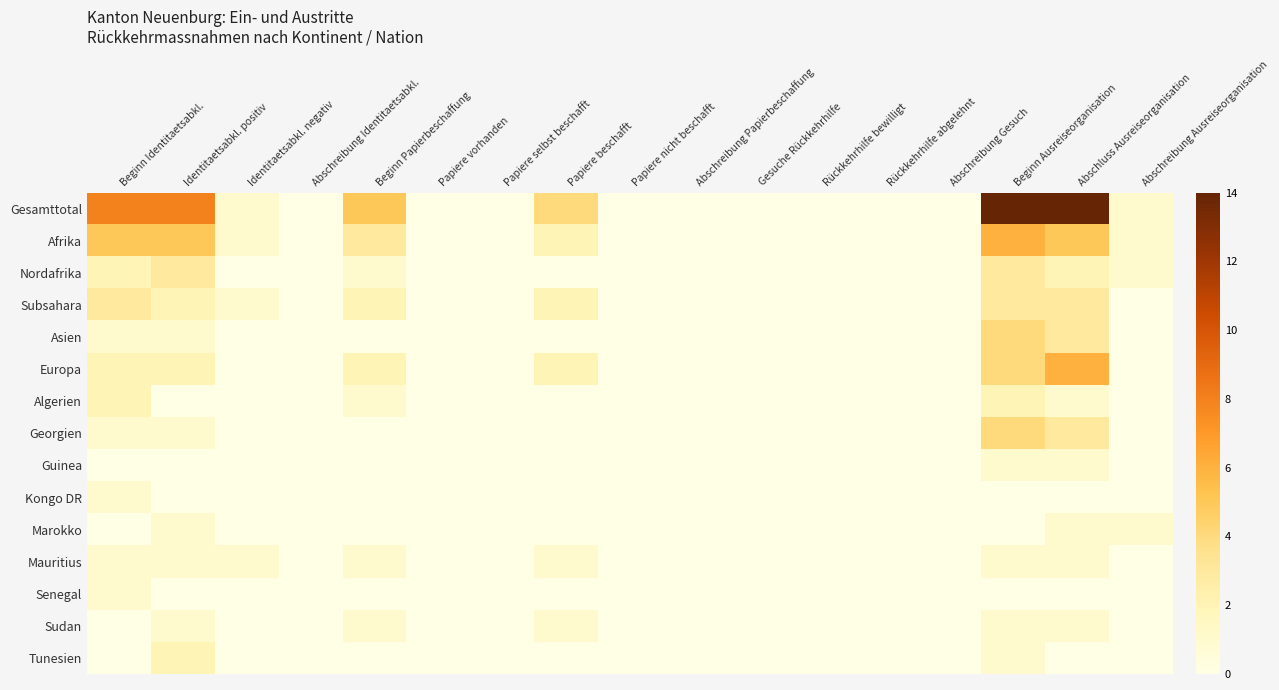

Reading right to left, what are all the values shown in this chart?

Gesamttotal: Abschreibung Ausreiseorganisation=1	Abschluss Ausreiseorganisation=14	Beginn Ausreiseorganisation=14	Abschreibung Gesuch=0	Rückkehrhilfe abgelehnt=0	Rückkehrhilfe bewilligt=0	Gesuche Rückkehrhilfe=0	Abschreibung Papierbeschaffung=0	Papiere nicht beschafft=0	Papiere beschafft=4	Papiere selbst beschafft=0	Papiere vorhanden=0	Beginn Papierbeschaffung=5	Abschreibung Identitaetsabkl.=0	Identitaetsabkl. negativ=1	Identitaetsabkl. positiv=8	Beginn Identitaetsabkl.=8
Afrika: Abschreibung Ausreiseorganisation=1	Abschluss Ausreiseorganisation=5	Beginn Ausreiseorganisation=6	Abschreibung Gesuch=0	Rückkehrhilfe abgelehnt=0	Rückkehrhilfe bewilligt=0	Gesuche Rückkehrhilfe=0	Abschreibung Papierbeschaffung=0	Papiere nicht beschafft=0	Papiere beschafft=2	Papiere selbst beschafft=0	Papiere vorhanden=0	Beginn Papierbeschaffung=3	Abschreibung Identitaetsabkl.=0	Identitaetsabkl. negativ=1	Identitaetsabkl. positiv=5	Beginn Identitaetsabkl.=5
Nordafrika: Abschreibung Ausreiseorganisation=1	Abschluss Ausreiseorganisation=2	Beginn Ausreiseorganisation=3	Abschreibung Gesuch=0	Rückkehrhilfe abgelehnt=0	Rückkehrhilfe bewilligt=0	Gesuche Rückkehrhilfe=0	Abschreibung Papierbeschaffung=0	Papiere nicht beschafft=0	Papiere beschafft=0	Papiere selbst beschafft=0	Papiere vorhanden=0	Beginn Papierbeschaffung=1	Abschreibung Identitaetsabkl.=0	Identitaetsabkl. negativ=0	Identitaetsabkl. positiv=3	Beginn Identitaetsabkl.=2
Subsahara: Abschreibung Ausreiseorganisation=0	Abschluss Ausreiseorganisation=3	Beginn Ausreiseorganisation=3	Abschreibung Gesuch=0	Rückkehrhilfe abgelehnt=0	Rückkehrhilfe bewilligt=0	Gesuche Rückkehrhilfe=0	Abschreibung Papierbeschaffung=0	Papiere nicht beschafft=0	Papiere beschafft=2	Papiere selbst beschafft=0	Papiere vorhanden=0	Beginn Papierbeschaffung=2	Abschreibung Identitaetsabkl.=0	Identitaetsabkl. negativ=1	Identitaetsabkl. positiv=2	Beginn Identitaetsabkl.=3
Asien: Abschreibung Ausreiseorganisation=0	Abschluss Ausreiseorganisation=3	Beginn Ausreiseorganisation=4	Abschreibung Gesuch=0	Rückkehrhilfe abgelehnt=0	Rückkehrhilfe bewilligt=0	Gesuche Rückkehrhilfe=0	Abschreibung Papierbeschaffung=0	Papiere nicht beschafft=0	Papiere beschafft=0	Papiere selbst beschafft=0	Papiere vorhanden=0	Beginn Papierbeschaffung=0	Abschreibung Identitaetsabkl.=0	Identitaetsabkl. negativ=0	Identitaetsabkl. positiv=1	Beginn Identitaetsabkl.=1
Europa: Abschreibung Ausreiseorganisation=0	Abschluss Ausreiseorganisation=6	Beginn Ausreiseorganisation=4	Abschreibung Gesuch=0	Rückkehrhilfe abgelehnt=0	Rückkehrhilfe bewilligt=0	Gesuche Rückkehrhilfe=0	Abschreibung Papierbeschaffung=0	Papiere nicht beschafft=0	Papiere beschafft=2	Papiere selbst beschafft=0	Papiere vorhanden=0	Beginn Papierbeschaffung=2	Abschreibung Identitaetsabkl.=0	Identitaetsabkl. negativ=0	Identitaetsabkl. positiv=2	Beginn Identitaetsabkl.=2
Algerien: Abschreibung Ausreiseorganisation=0	Abschluss Ausreiseorganisation=1	Beginn Ausreiseorganisation=2	Abschreibung Gesuch=0	Rückkehrhilfe abgelehnt=0	Rückkehrhilfe bewilligt=0	Gesuche Rückkehrhilfe=0	Abschreibung Papierbeschaffung=0	Papiere nicht beschafft=0	Papiere beschafft=0	Papiere selbst beschafft=0	Papiere vorhanden=0	Beginn Papierbeschaffung=1	Abschreibung Identitaetsabkl.=0	Identitaetsabkl. negativ=0	Identitaetsabkl. positiv=0	Beginn Identitaetsabkl.=2
Georgien: Abschreibung Ausreiseorganisation=0	Abschluss Ausreiseorganisation=3	Beginn Ausreiseorganisation=4	Abschreibung Gesuch=0	Rückkehrhilfe abgelehnt=0	Rückkehrhilfe bewilligt=0	Gesuche Rückkehrhilfe=0	Abschreibung Papierbeschaffung=0	Papiere nicht beschafft=0	Papiere beschafft=0	Papiere selbst beschafft=0	Papiere vorhanden=0	Beginn Papierbeschaffung=0	Abschreibung Identitaetsabkl.=0	Identitaetsabkl. negativ=0	Identitaetsabkl. positiv=1	Beginn Identitaetsabkl.=1
Guinea: Abschreibung Ausreiseorganisation=0	Abschluss Ausreiseorganisation=1	Beginn Ausreiseorganisation=1	Abschreibung Gesuch=0	Rückkehrhilfe abgelehnt=0	Rückkehrhilfe bewilligt=0	Gesuche Rückkehrhilfe=0	Abschreibung Papierbeschaffung=0	Papiere nicht beschafft=0	Papiere beschafft=0	Papiere selbst beschafft=0	Papiere vorhanden=0	Beginn Papierbeschaffung=0	Abschreibung Identitaetsabkl.=0	Identitaetsabkl. negativ=0	Identitaetsabkl. positiv=0	Beginn Identitaetsabkl.=0
Kongo DR: Abschreibung Ausreiseorganisation=0	Abschluss Ausreiseorganisation=0	Beginn Ausreiseorganisation=0	Abschreibung Gesuch=0	Rückkehrhilfe abgelehnt=0	Rückkehrhilfe bewilligt=0	Gesuche Rückkehrhilfe=0	Abschreibung Papierbeschaffung=0	Papiere nicht beschafft=0	Papiere beschafft=0	Papiere selbst beschafft=0	Papiere vorhanden=0	Beginn Papierbeschaffung=0	Abschreibung Identitaetsabkl.=0	Identitaetsabkl. negativ=0	Identitaetsabkl. positiv=0	Beginn Identitaetsabkl.=1
Marokko: Abschreibung Ausreiseorganisation=1	Abschluss Ausreiseorganisation=1	Beginn Ausreiseorganisation=0	Abschreibung Gesuch=0	Rückkehrhilfe abgelehnt=0	Rückkehrhilfe bewilligt=0	Gesuche Rückkehrhilfe=0	Abschreibung Papierbeschaffung=0	Papiere nicht beschafft=0	Papiere beschafft=0	Papiere selbst beschafft=0	Papiere vorhanden=0	Beginn Papierbeschaffung=0	Abschreibung Identitaetsabkl.=0	Identitaetsabkl. negativ=0	Identitaetsabkl. positiv=1	Beginn Identitaetsabkl.=0
Mauritius: Abschreibung Ausreiseorganisation=0	Abschluss Ausreiseorganisation=1	Beginn Ausreiseorganisation=1	Abschreibung Gesuch=0	Rückkehrhilfe abgelehnt=0	Rückkehrhilfe bewilligt=0	Gesuche Rückkehrhilfe=0	Abschreibung Papierbeschaffung=0	Papiere nicht beschafft=0	Papiere beschafft=1	Papiere selbst beschafft=0	Papiere vorhanden=0	Beginn Papierbeschaffung=1	Abschreibung Identitaetsabkl.=0	Identitaetsabkl. negativ=1	Identitaetsabkl. positiv=1	Beginn Identitaetsabkl.=1
Senegal: Abschreibung Ausreiseorganisation=0	Abschluss Ausreiseorganisation=0	Beginn Ausreiseorganisation=0	Abschreibung Gesuch=0	Rückkehrhilfe abgelehnt=0	Rückkehrhilfe bewilligt=0	Gesuche Rückkehrhilfe=0	Abschreibung Papierbeschaffung=0	Papiere nicht beschafft=0	Papiere beschafft=0	Papiere selbst beschafft=0	Papiere vorhanden=0	Beginn Papierbeschaffung=0	Abschreibung Identitaetsabkl.=0	Identitaetsabkl. negativ=0	Identitaetsabkl. positiv=0	Beginn Identitaetsabkl.=1
Sudan: Abschreibung Ausreiseorganisation=0	Abschluss Ausreiseorganisation=1	Beginn Ausreiseorganisation=1	Abschreibung Gesuch=0	Rückkehrhilfe abgelehnt=0	Rückkehrhilfe bewilligt=0	Gesuche Rückkehrhilfe=0	Abschreibung Papierbeschaffung=0	Papiere nicht beschafft=0	Papiere beschafft=1	Papiere selbst beschafft=0	Papiere vorhanden=0	Beginn Papierbeschaffung=1	Abschreibung Identitaetsabkl.=0	Identitaetsabkl. negativ=0	Identitaetsabkl. positiv=1	Beginn Identitaetsabkl.=0
Tunesien: Abschreibung Ausreiseorganisation=0	Abschluss Ausreiseorganisation=0	Beginn Ausreiseorganisation=1	Abschreibung Gesuch=0	Rückkehrhilfe abgelehnt=0	Rückkehrhilfe bewilligt=0	Gesuche Rückkehrhilfe=0	Abschreibung Papierbeschaffung=0	Papiere nicht beschafft=0	Papiere beschafft=0	Papiere selbst beschafft=0	Papiere vorhanden=0	Beginn Papierbeschaffung=0	Abschreibung Identitaetsabkl.=0	Identitaetsabkl. negativ=0	Identitaetsabkl. positiv=2	Beginn Identitaetsabkl.=0